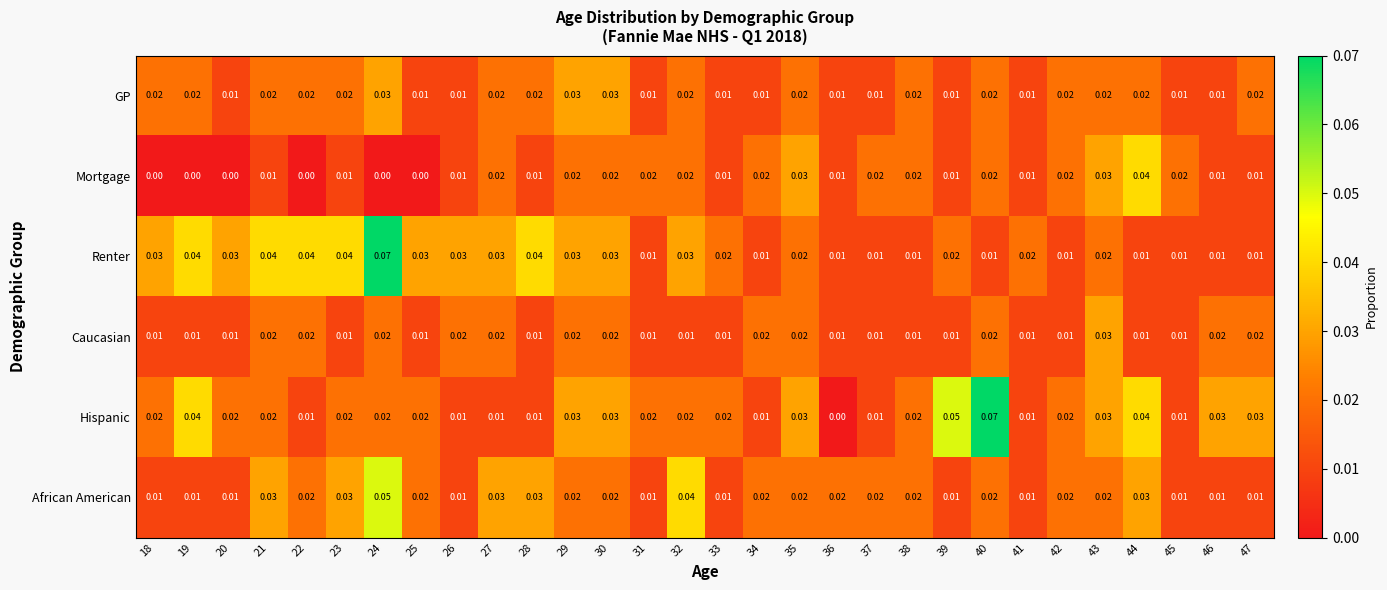

Is the value of Hispanic at 46 greater than the value of African American at 45?

Yes